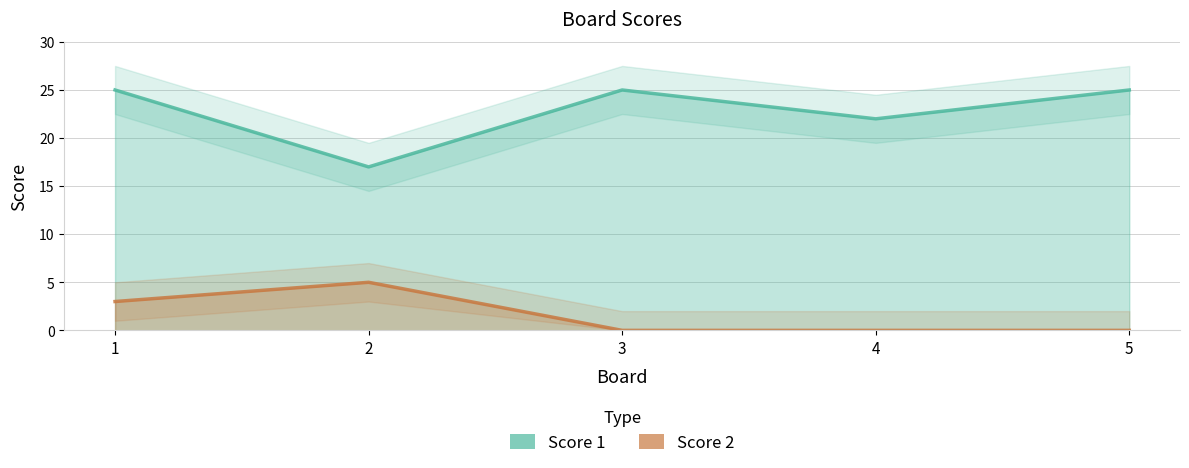

Is it true that Score 1 equals 25 at 1?

True